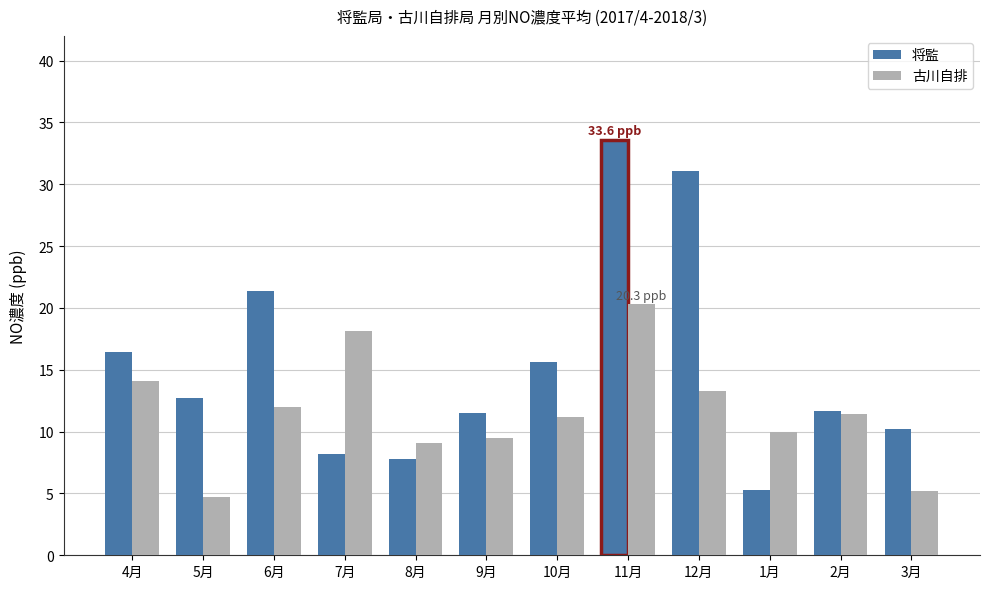

Which category has the lowest value in the 将監 series?

1月